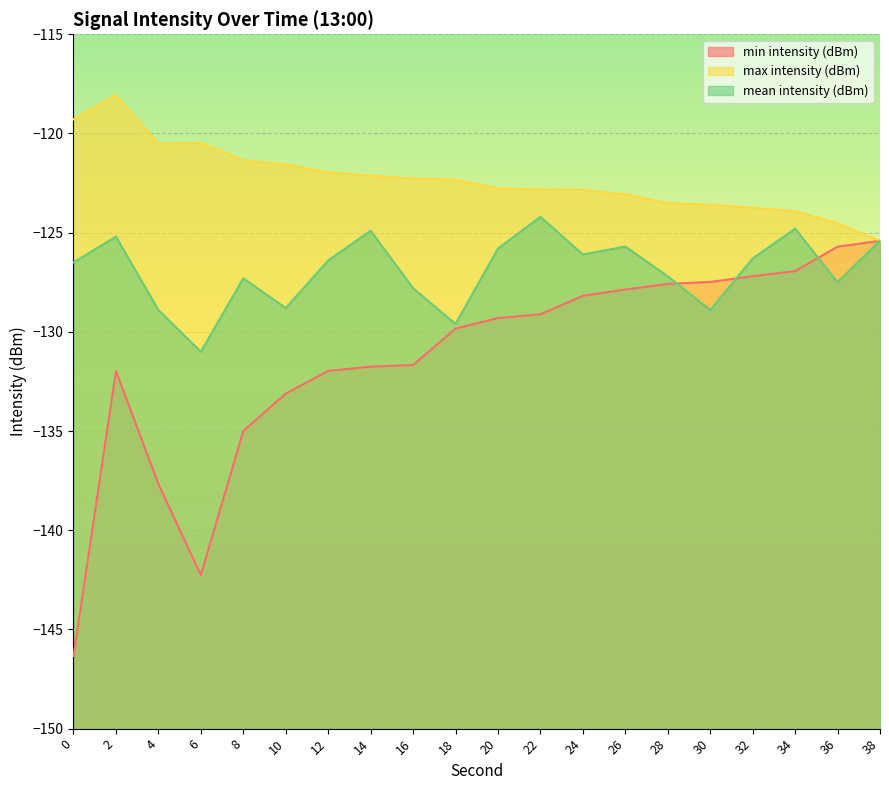

Where does the mean intensity (dBm) series first go above -126?

2